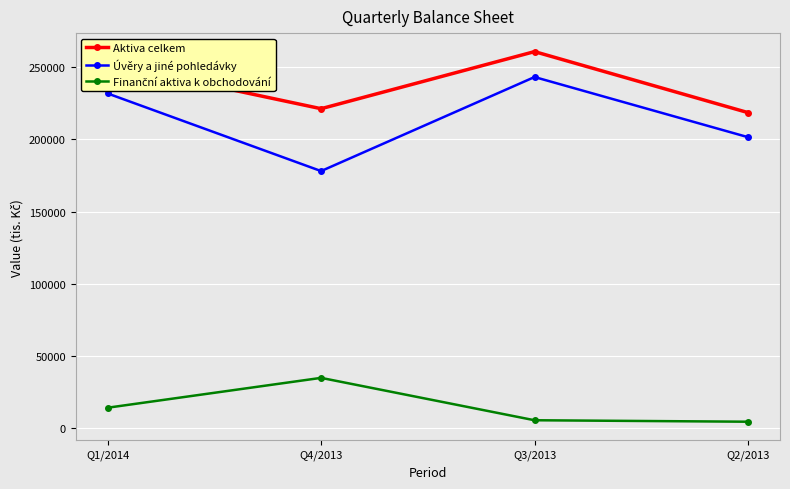

At which label does Aktiva celkem reach its peak?

Q3/2013